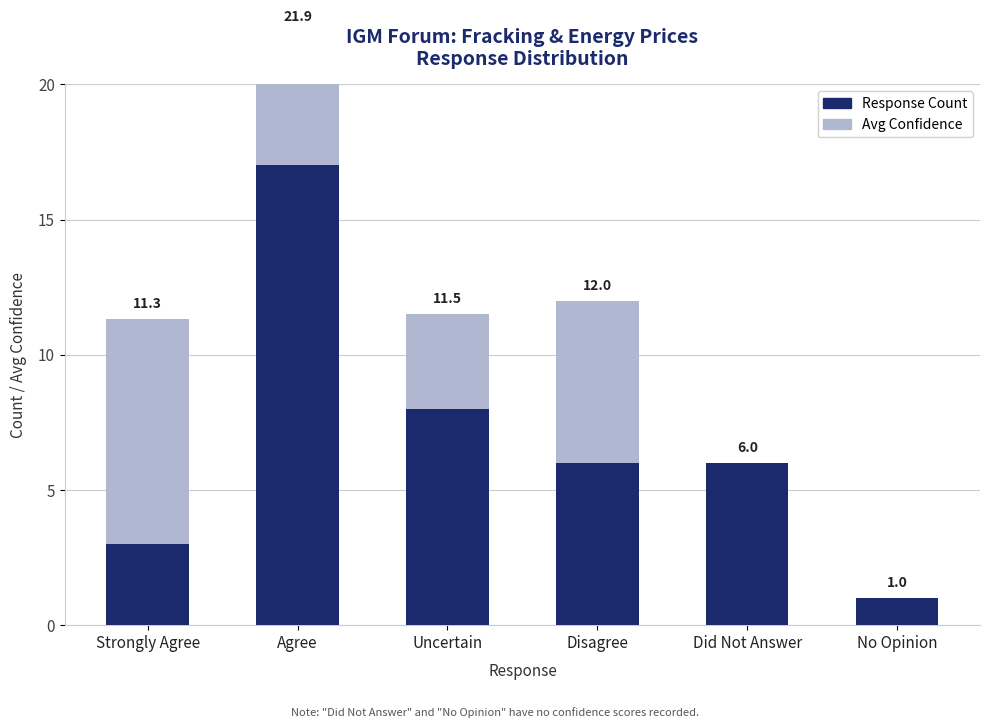

How many groups of bars are there?

6